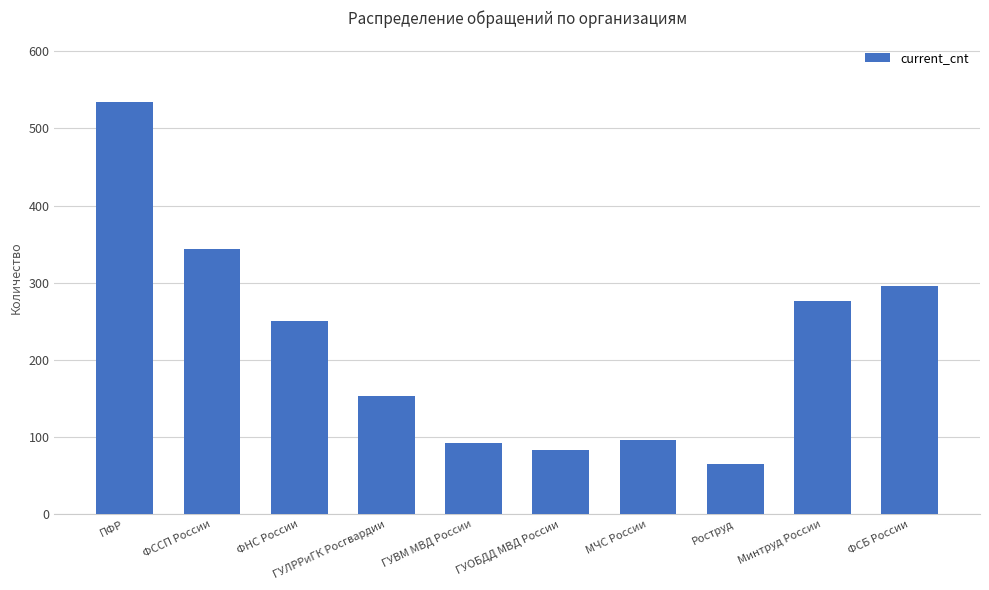

Reading left to right, transcribe all the data shown in this chart.

534	344	250	153	92	83	96	65	276	296